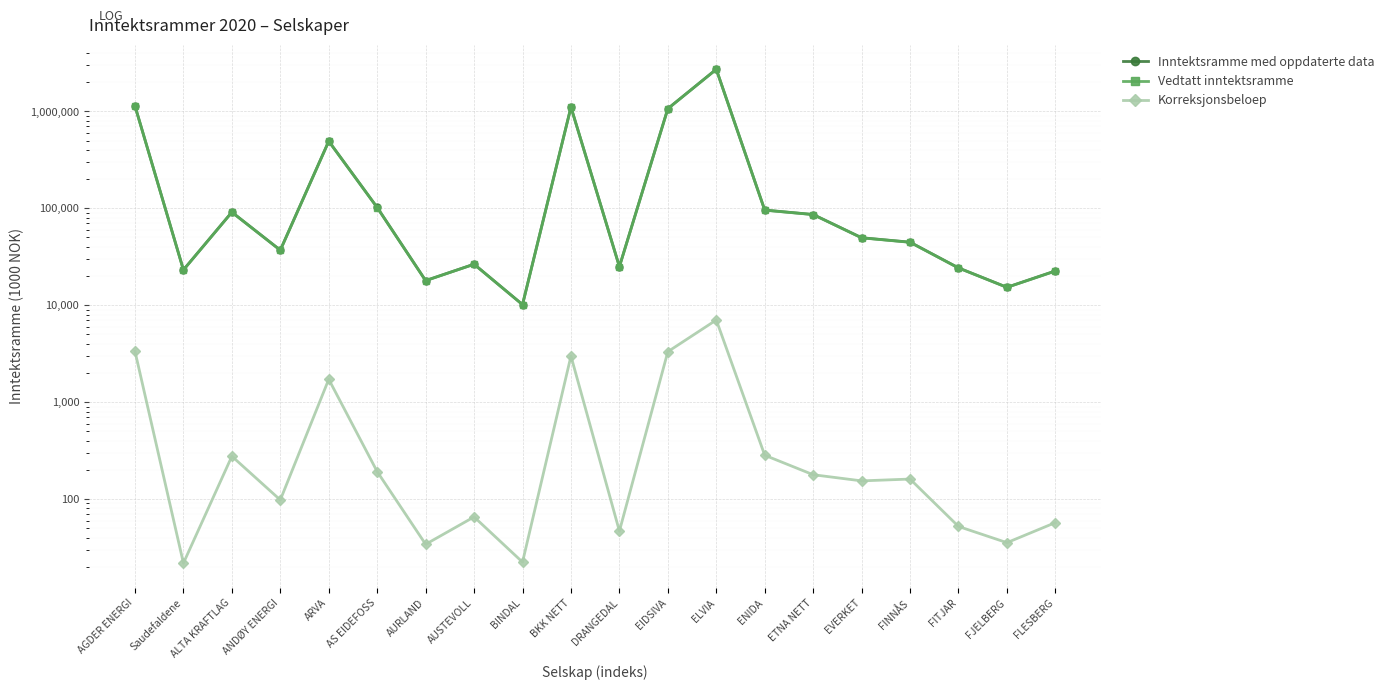

In Korreksjonsbeloep, how many points are higher than both neighbors (excluding endpoints)?

6